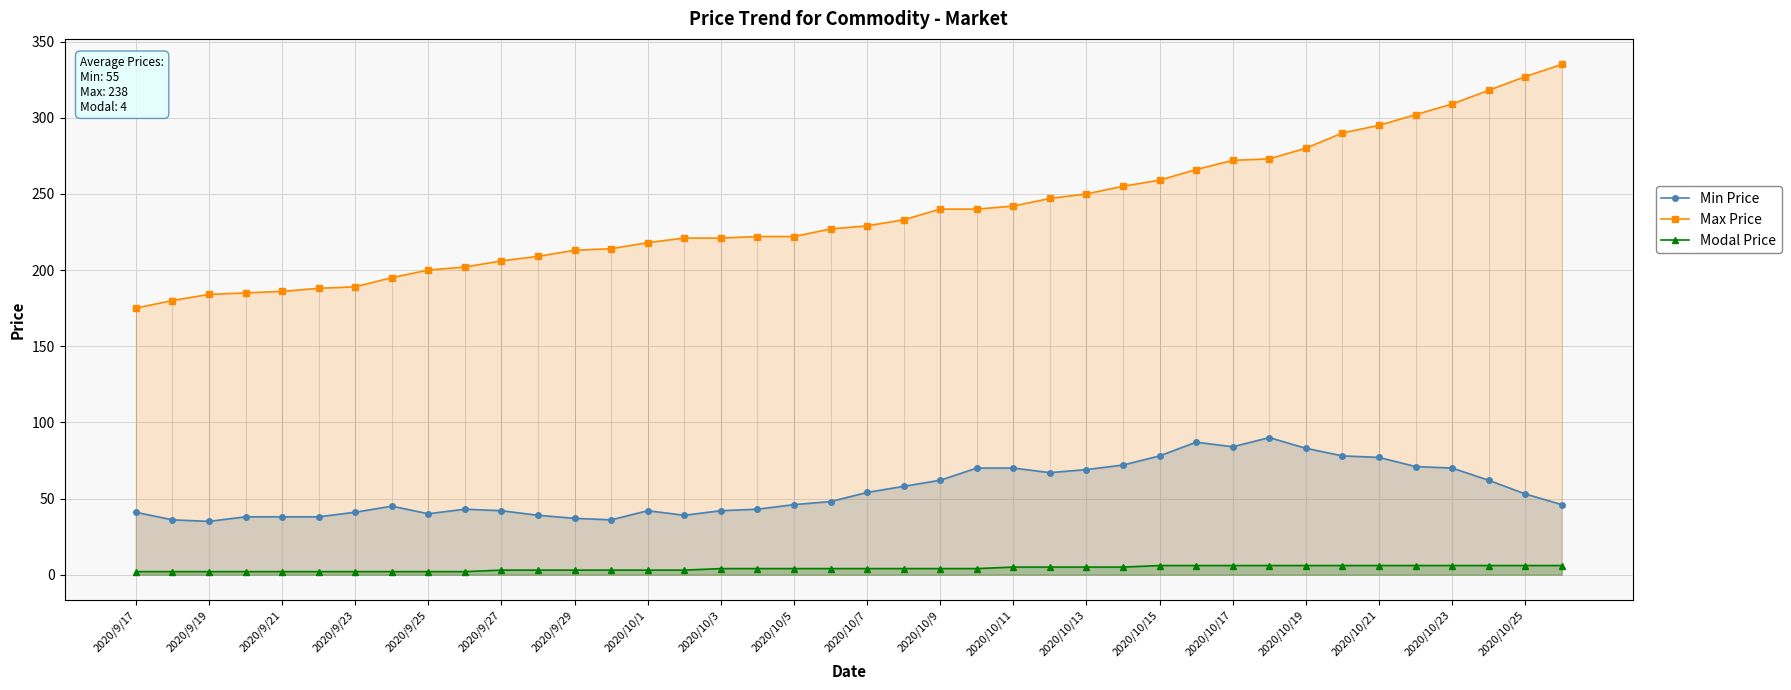

The Max Price series shows 189 at 2020/9/23. True or false?

True